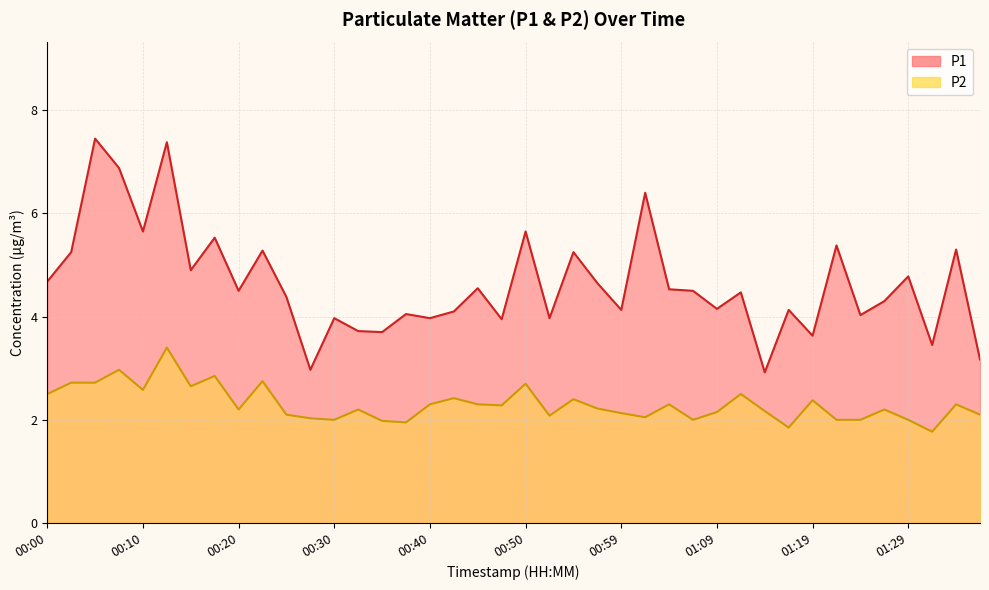

At how many categories does at least one series exceed 7?

2